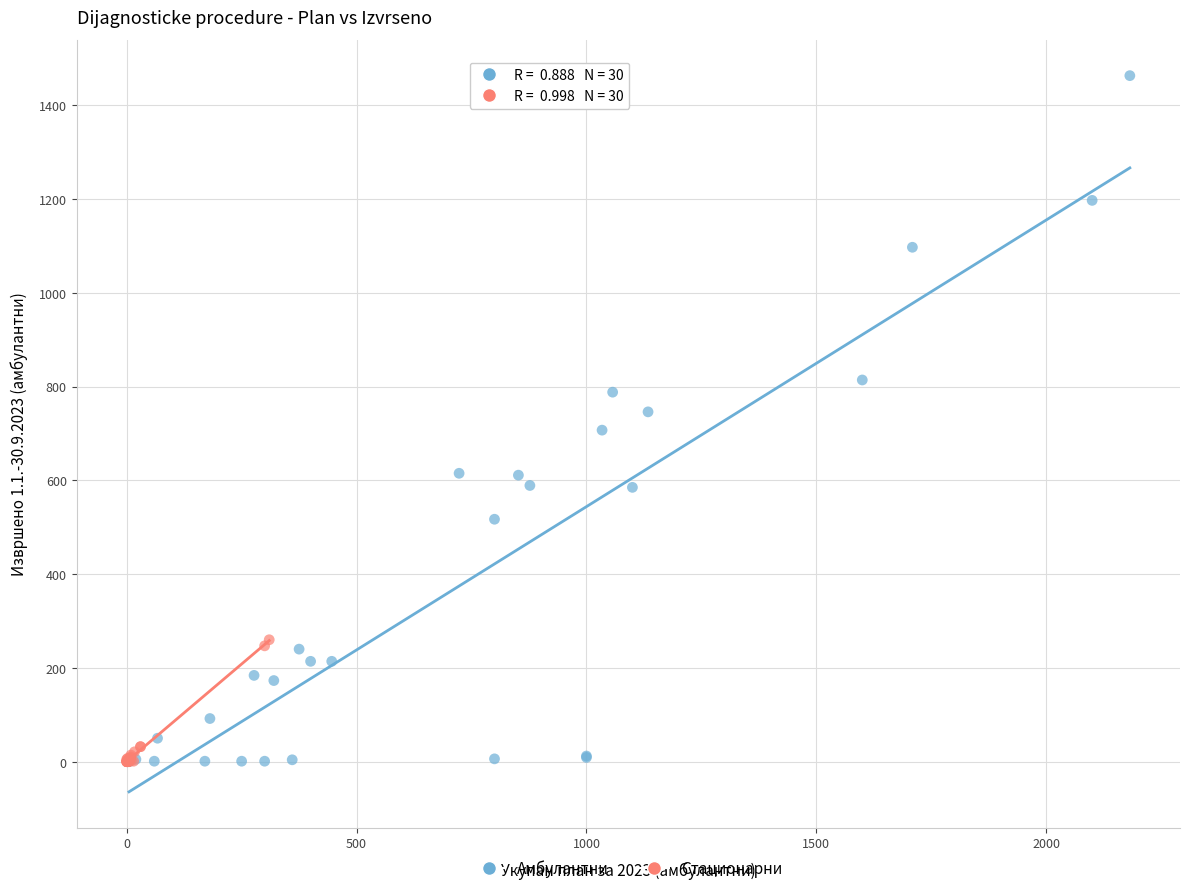

Which series reaches the maximum Y coordinate?

Амбулантни